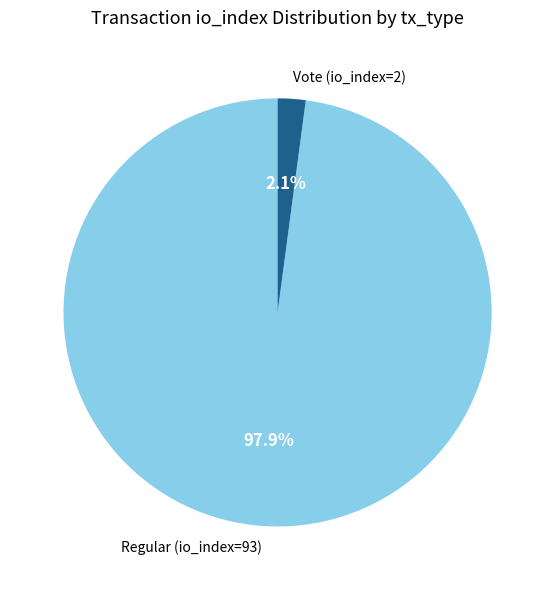

Rank the categories by value from lowest to highest.

Vote (io_index=2), Regular (io_index=93)